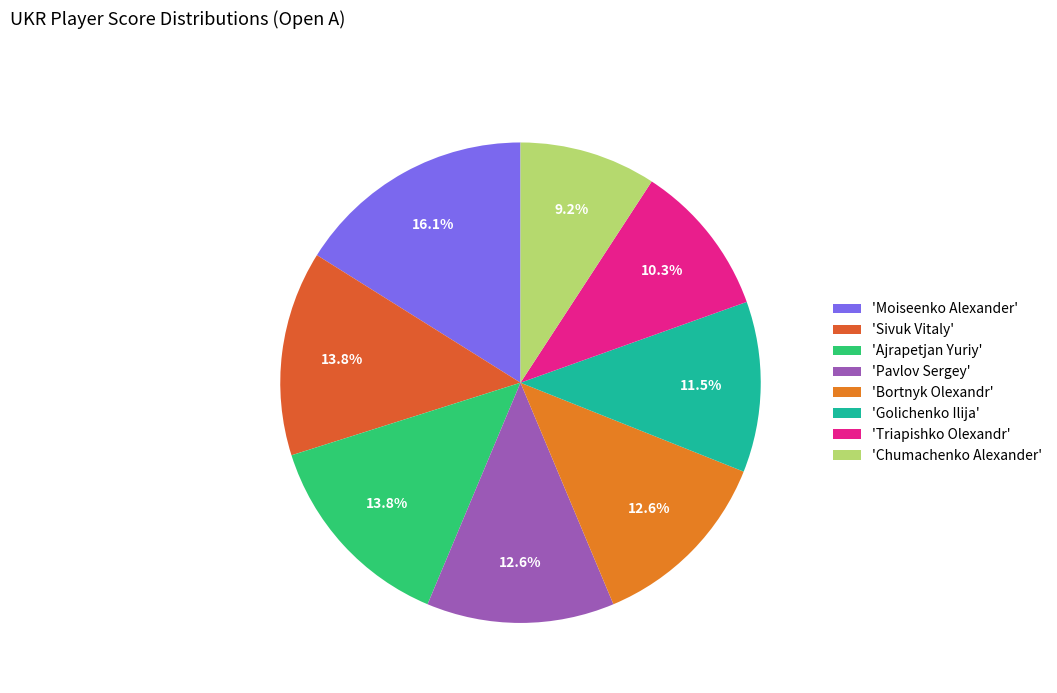

What is the smallest slice in the pie chart?

'Chumachenko Alexander'